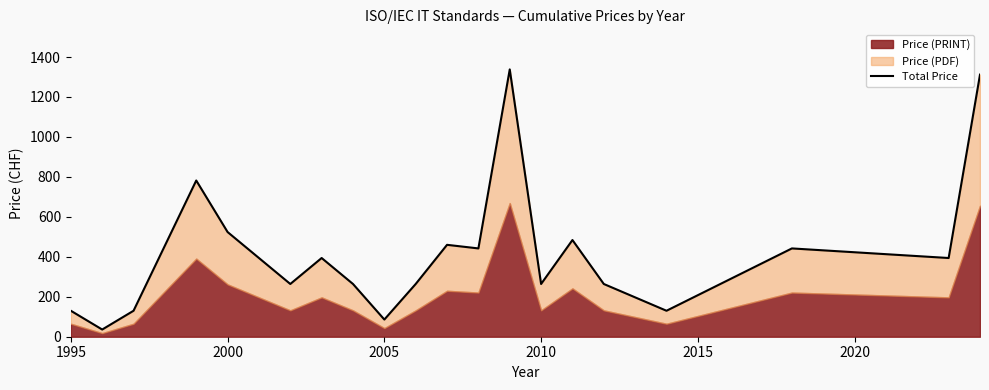

What is the average value?

420